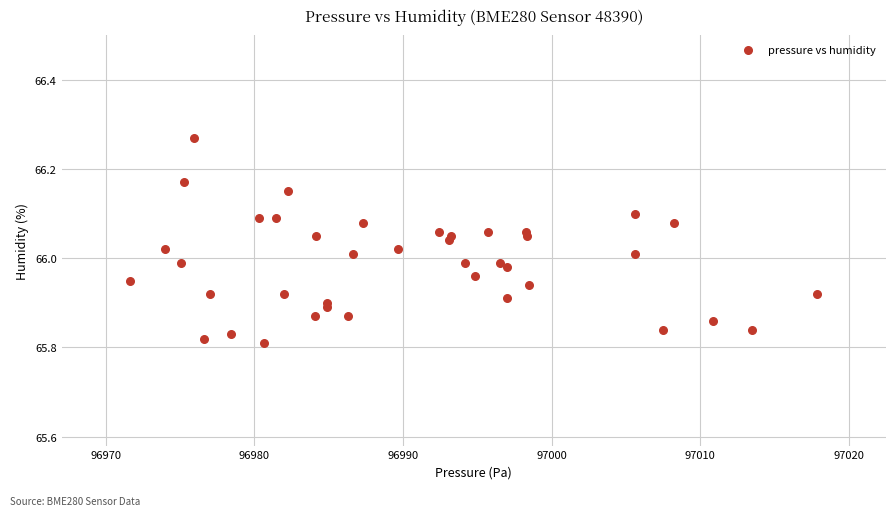

What is the range of X values (max minus min)?

46.2